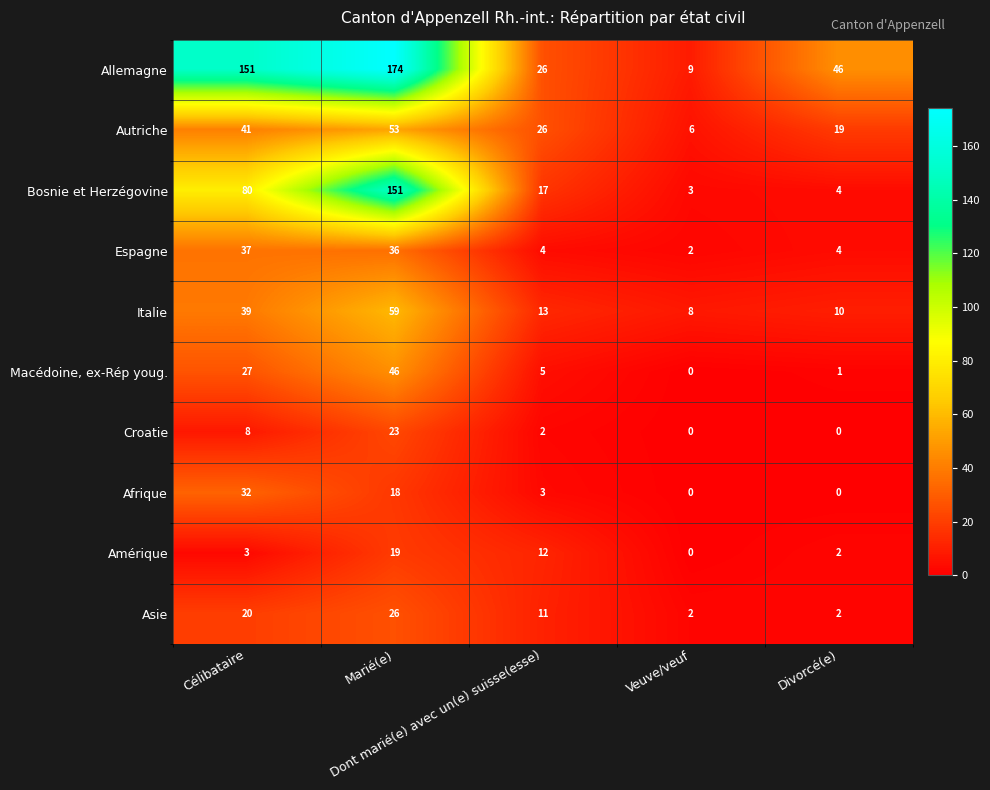

What is the maximum value shown in the chart?

174